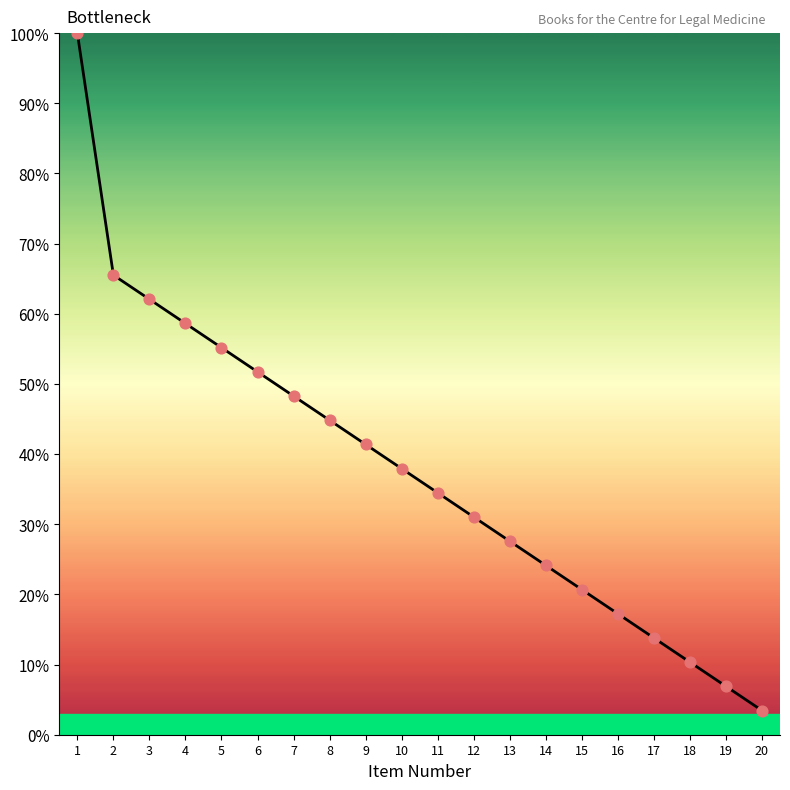

What is the change in value from 3 to 8?

-17.2